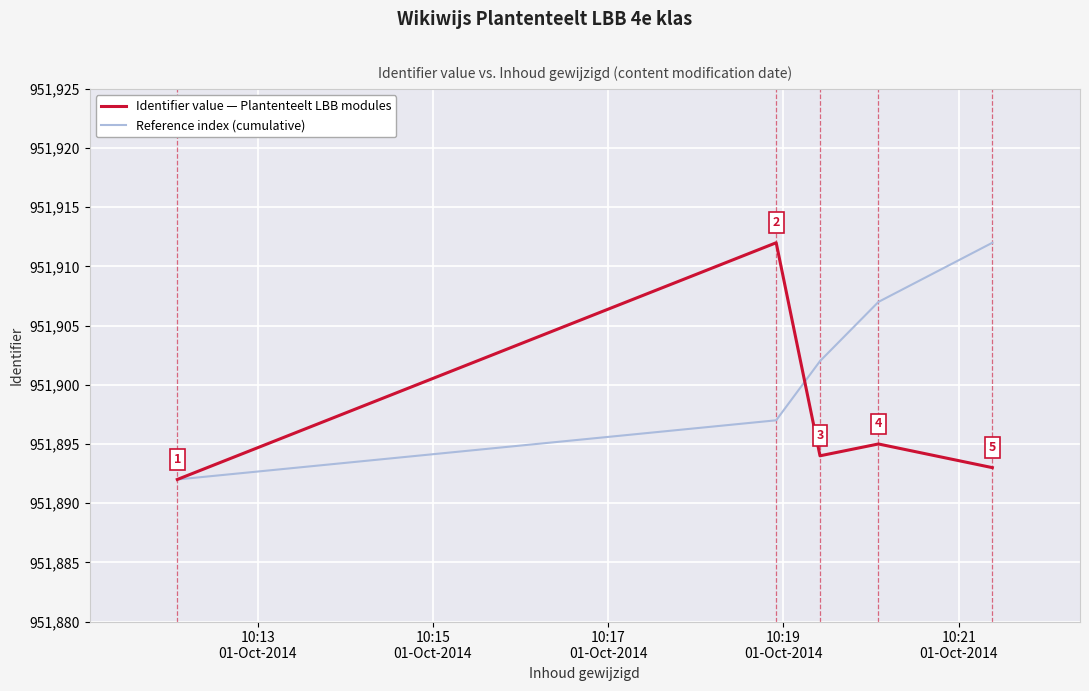

What is the minimum value shown in the chart?

951892